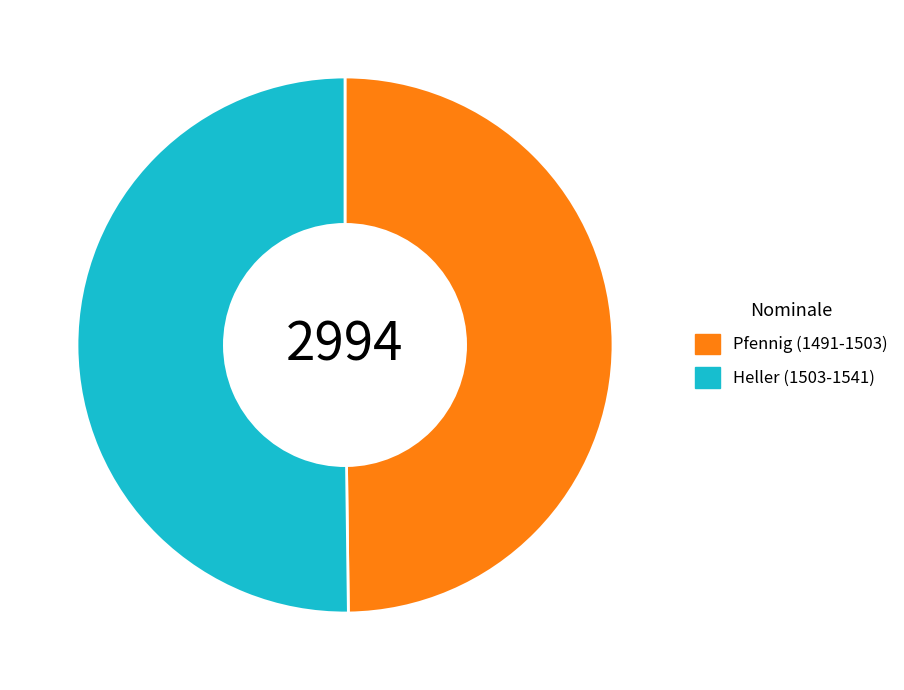

Approximately how many times larger is the value at Heller (1503-1541) compared to Pfennig (1491-1503)?

1.0